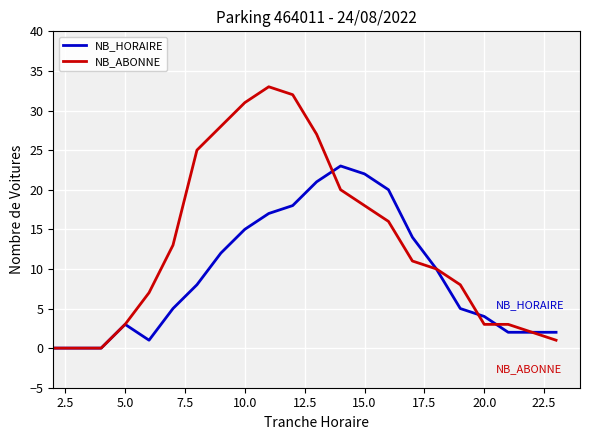

Which series has the largest total across all categories?

NB_ABONNE